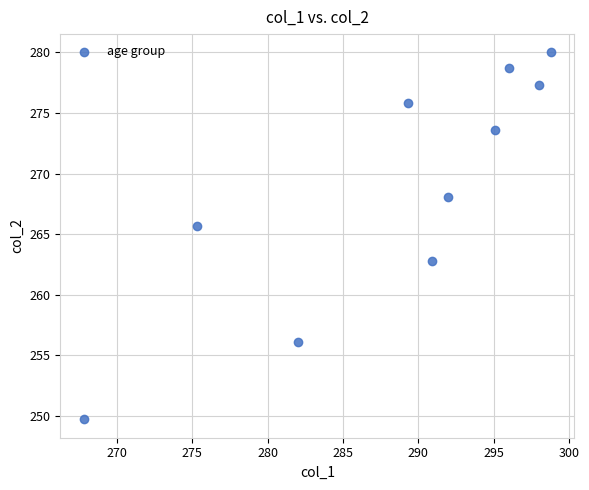

What Y value in the scatter plot is closest to 264?

262.8